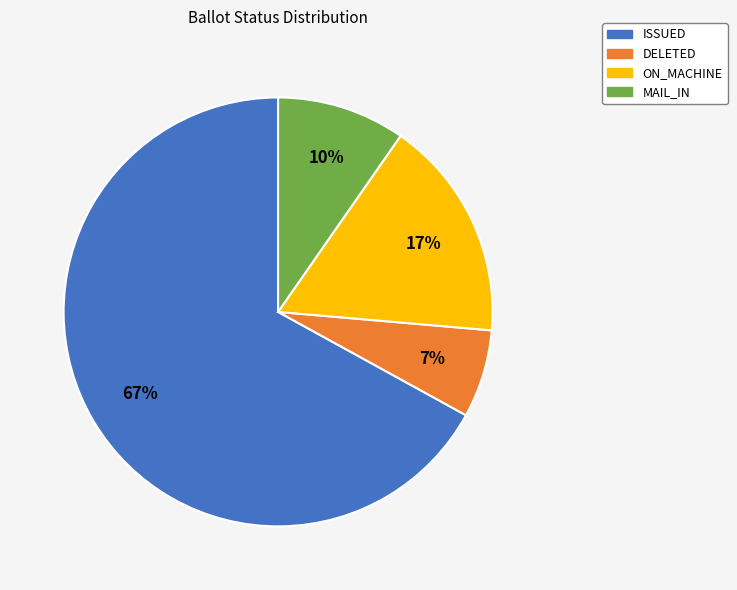

Is it true that DELETED is 7% of the pie?

True